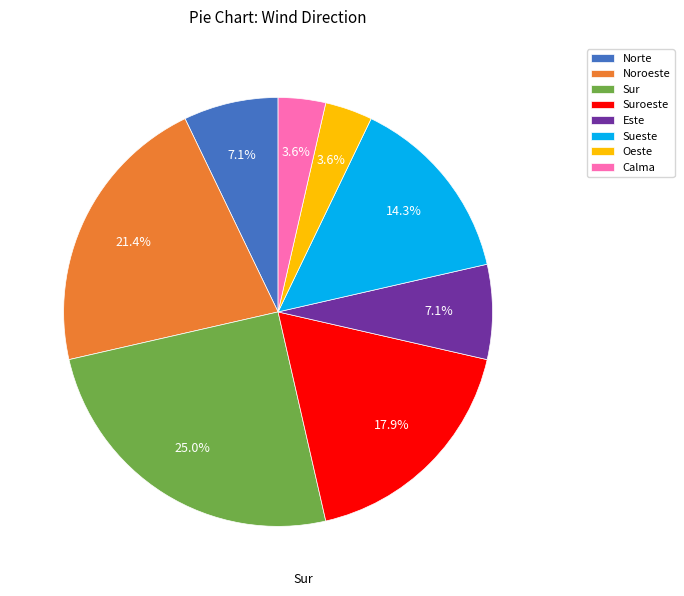

To the nearest percent, what is the difference between the Noroeste and Sueste slice percentages?

7%